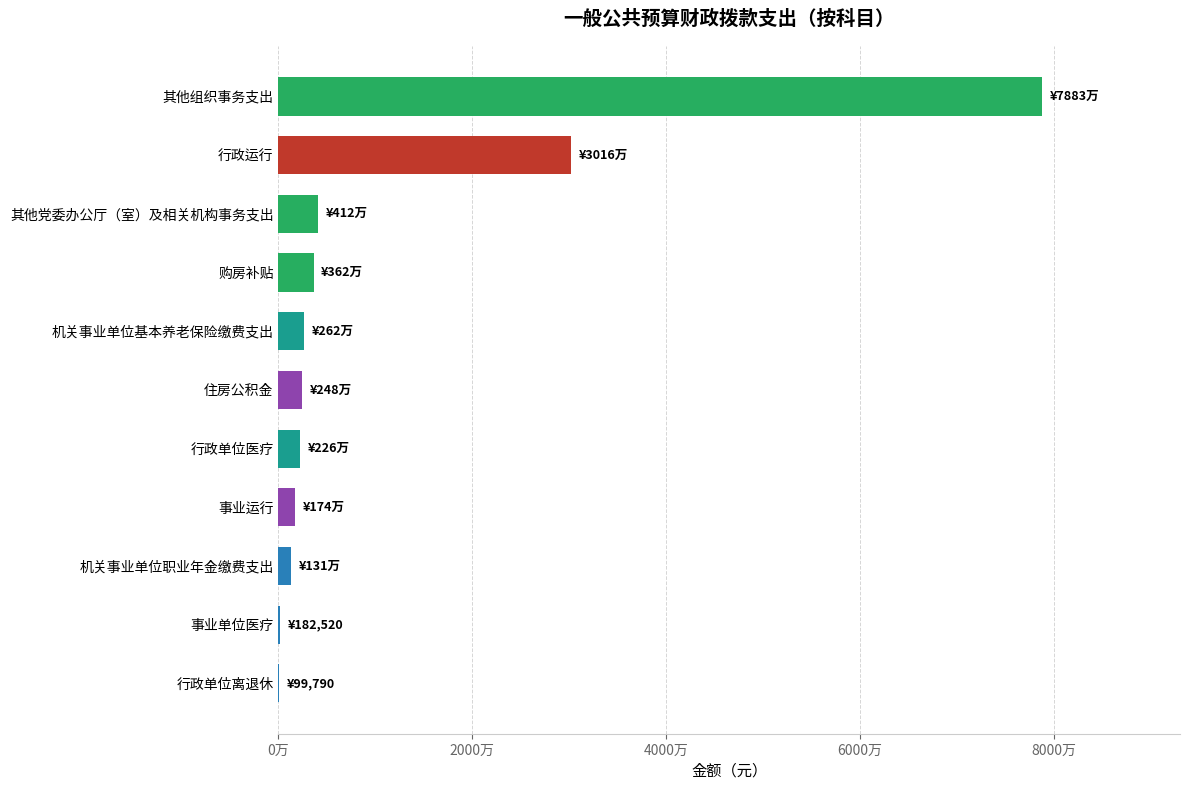

At which label is the value closest to 39463237?

行政运行